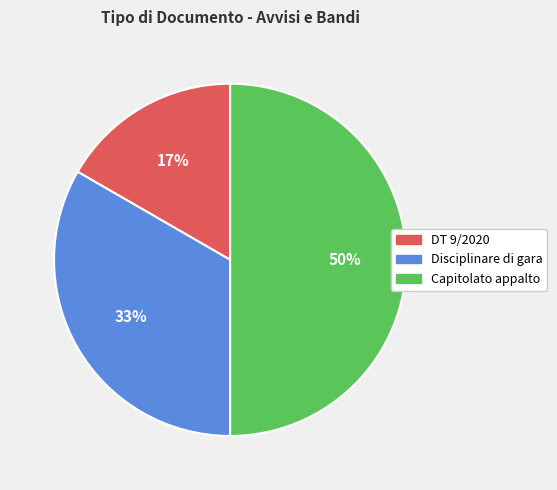

True or false: Disciplinare di gara accounts for 45% of the total.

False